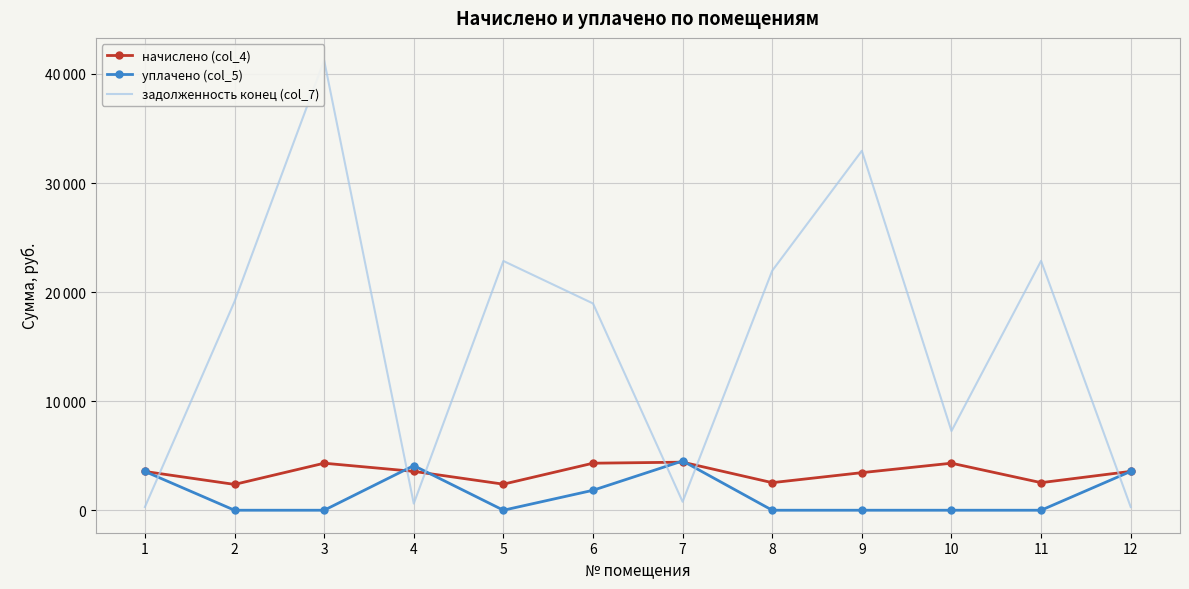

Rank the series at 9 from lowest to highest value.

уплачено (col_5), начислено (col_4), задолженность конец (col_7)